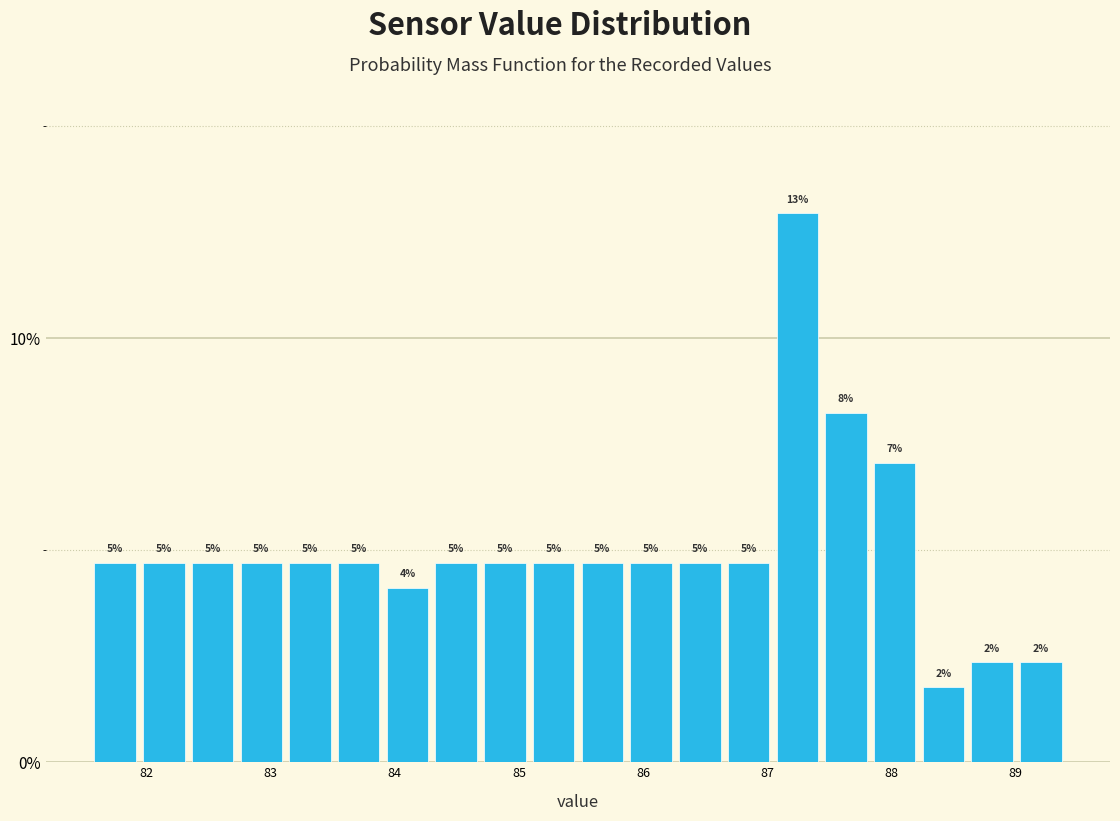

Read against the x-axis, roughly where is the centre of the tallest bar?

87.2